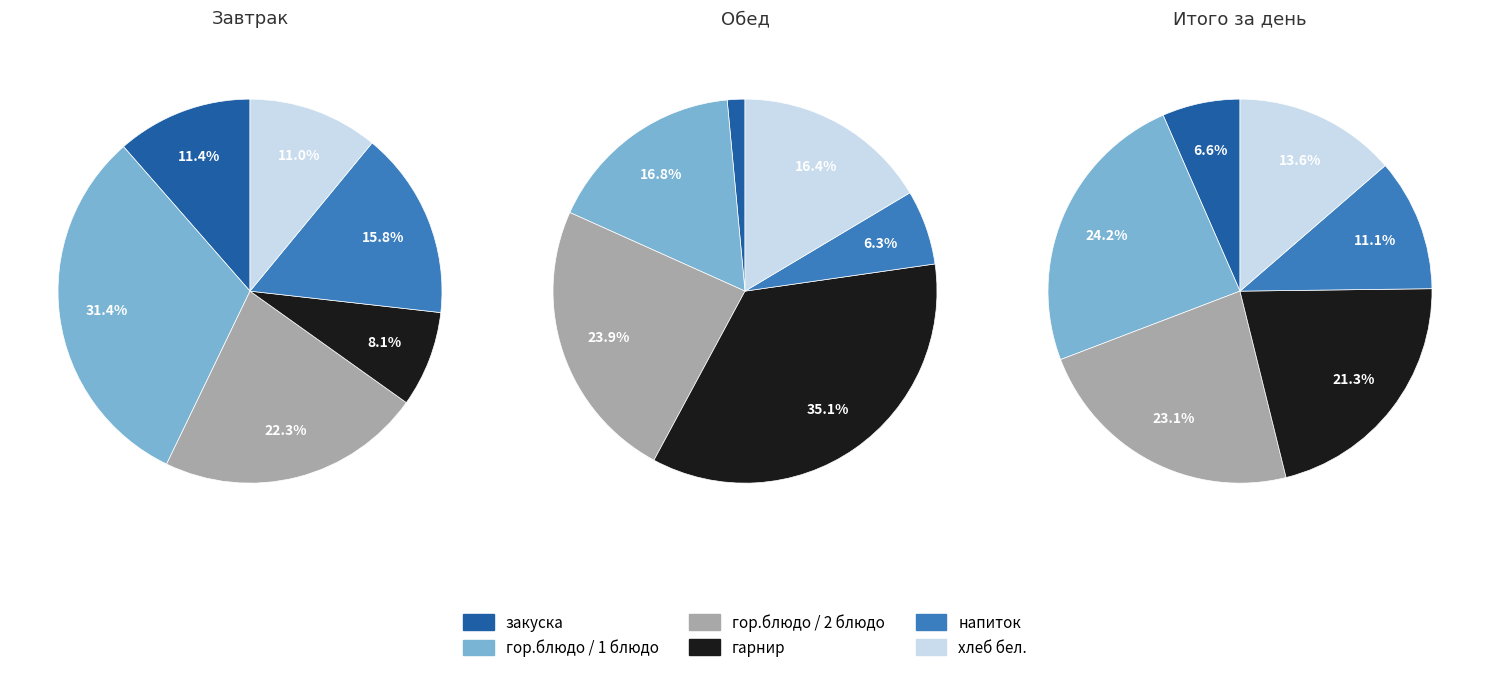

To the nearest percent, what is the difference between the гор.блюдо / 1 блюдо and напиток slice percentages?

16%